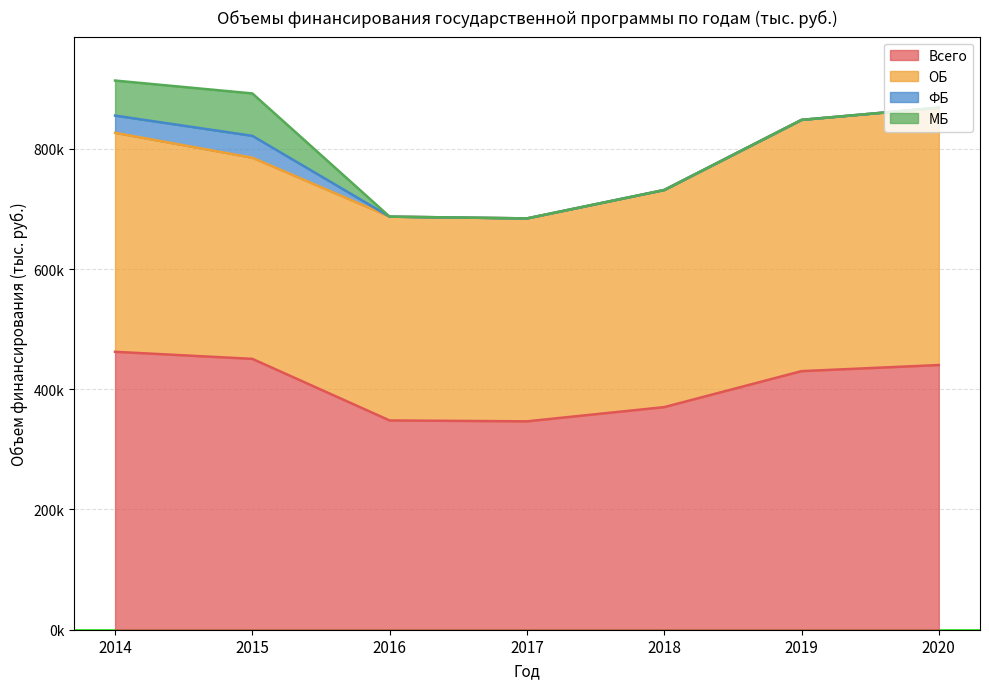

Between 2017 and 2015, which is larger?

2015